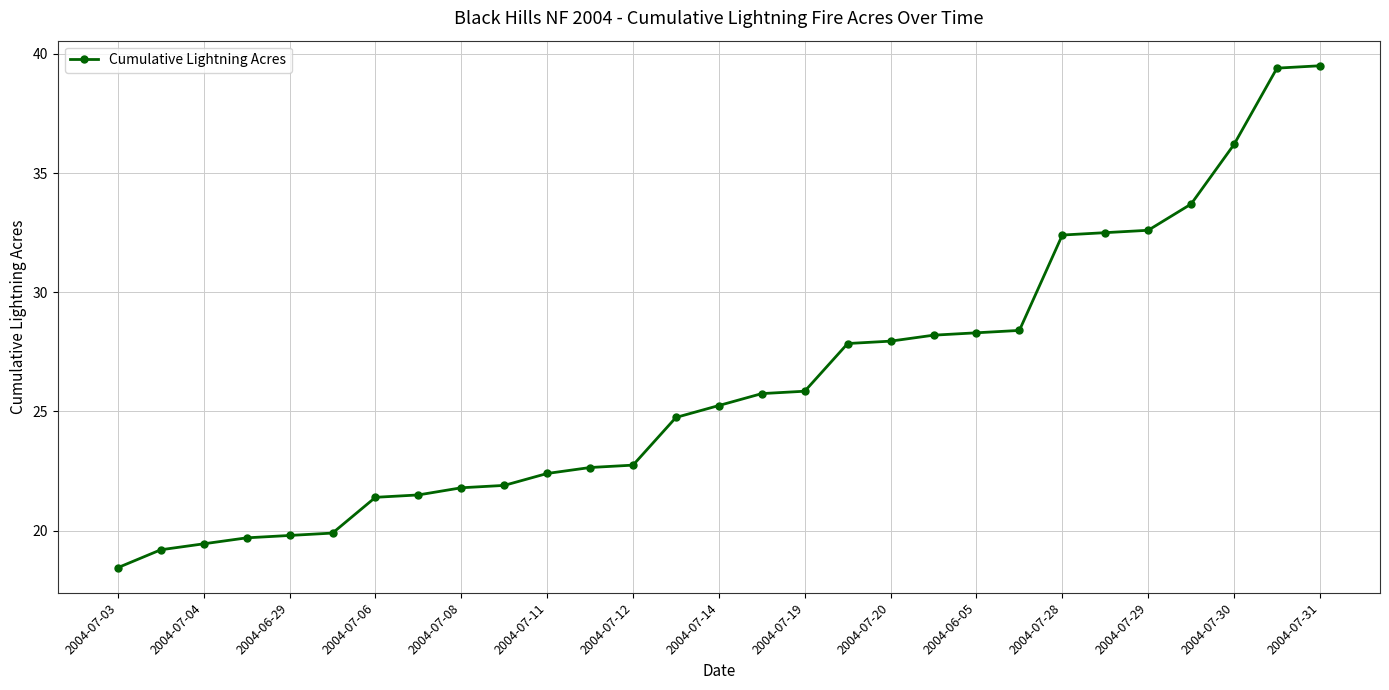

What is the average value?

26.2